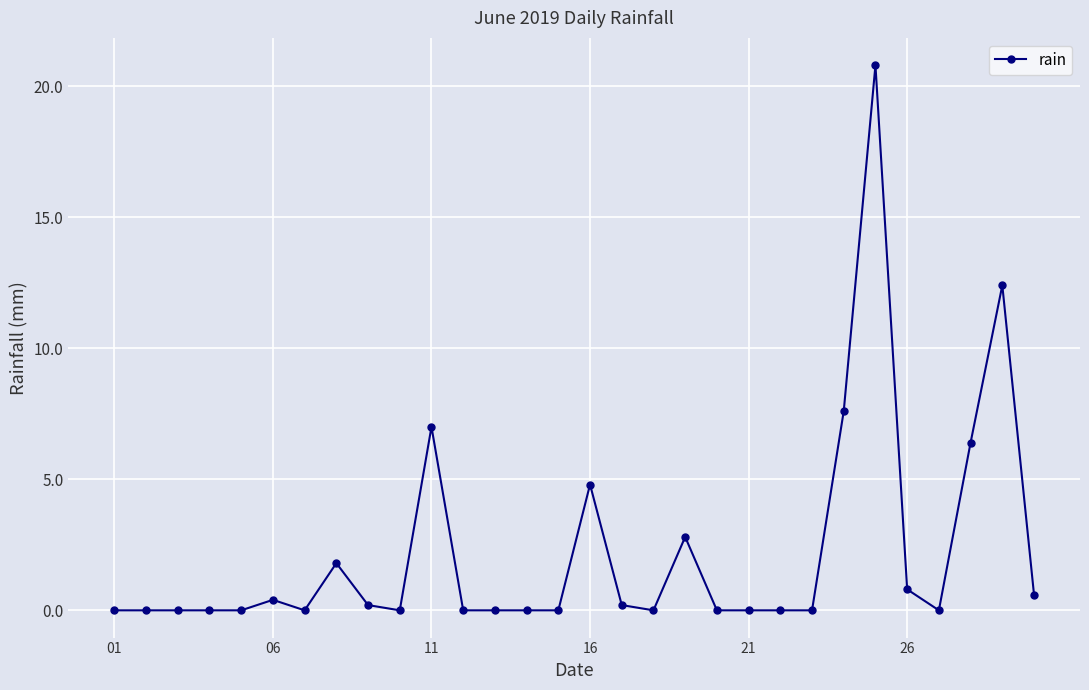

What is the difference between the maximum and minimum values?

20.8